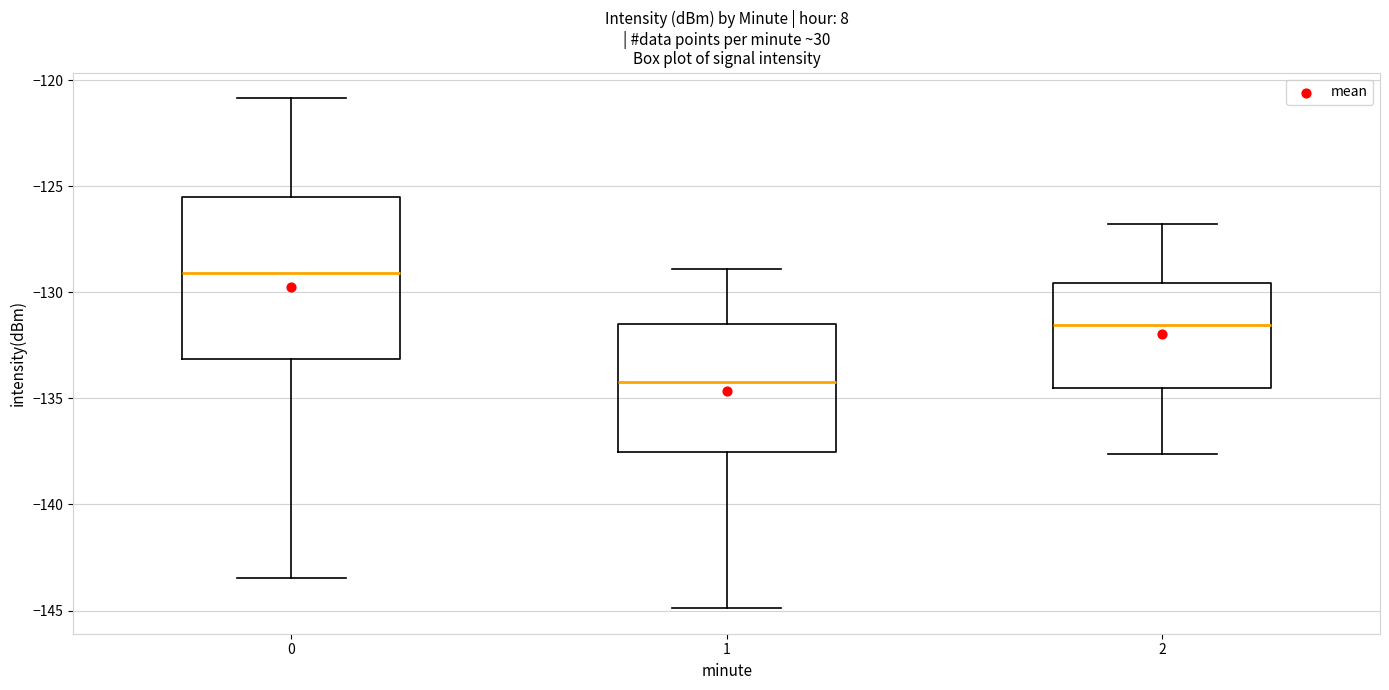

Reading left to right, read every box against the y-axis: the position of its median line, the range the box covers, and the ends of its whiskers. The values are not printed on the chart, so give them approximately, as read against the axis.

0: median -129.0, box -133.0 to -125.5, whiskers -143.5 to -121.0
1: median -134.0, box -137.5 to -131.5, whiskers -145.0 to -129.0
2: median -131.5, box -134.5 to -129.5, whiskers -137.5 to -127.0